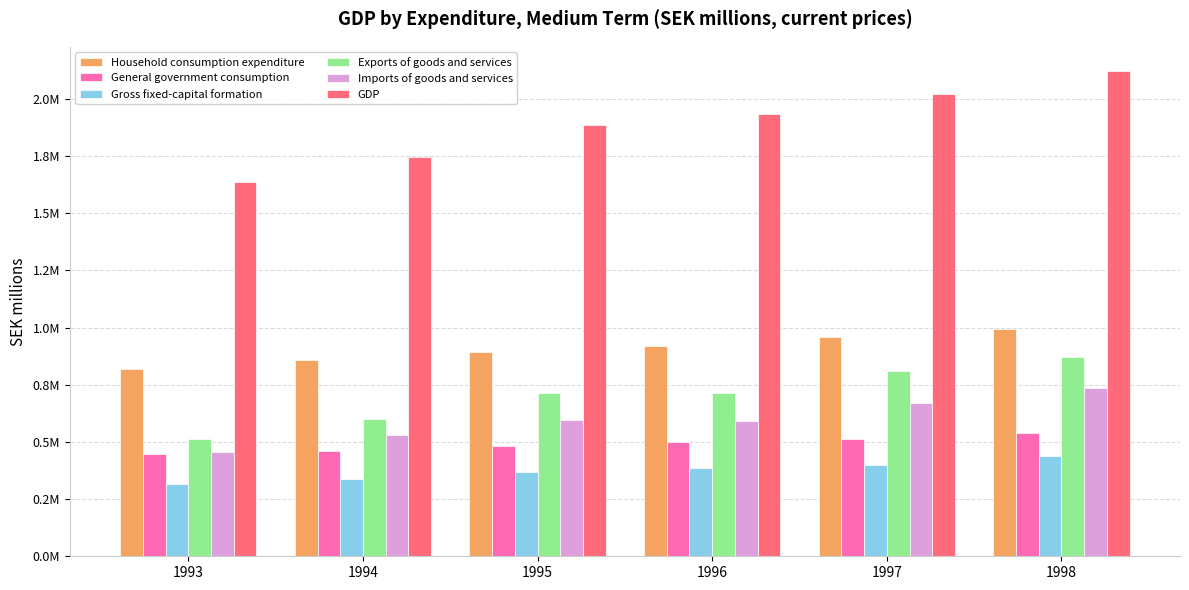

Are the bars horizontal?

No